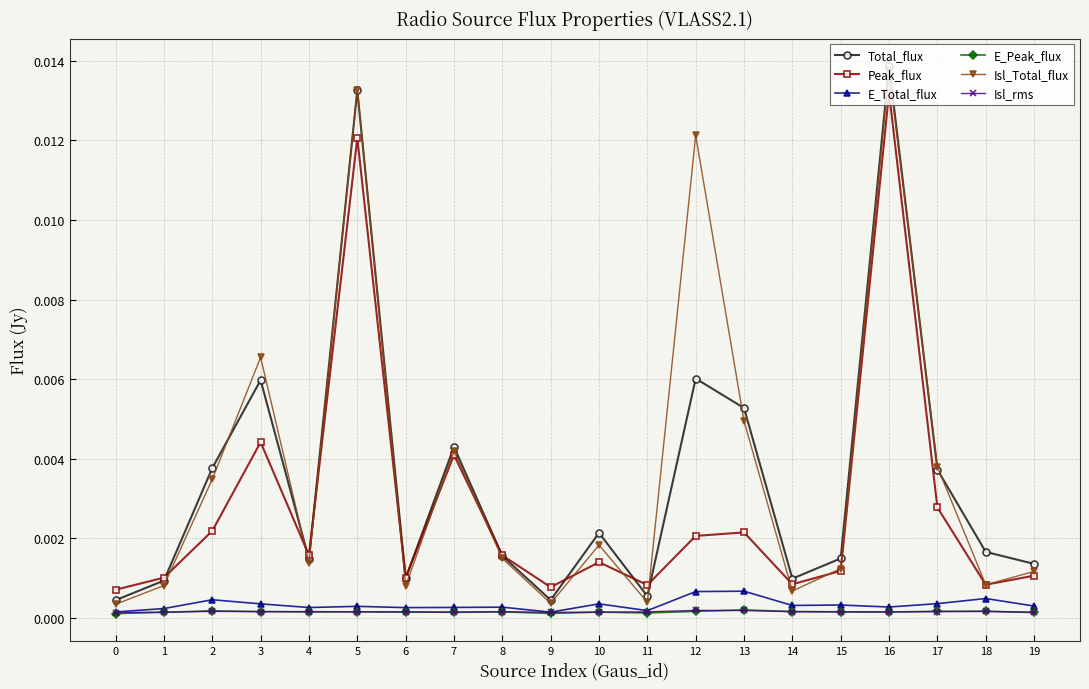

How many categories are shown in the chart?

20